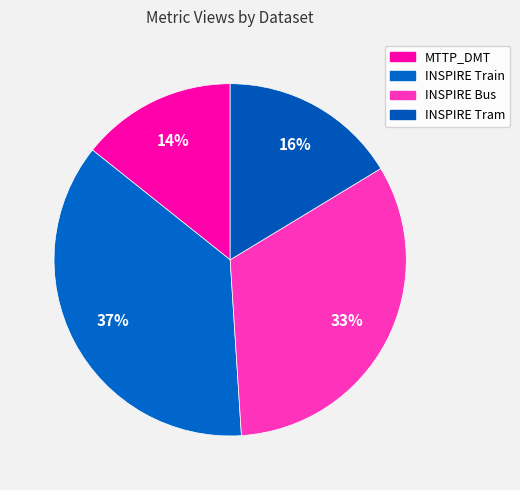

How many slices are in this pie chart?

4